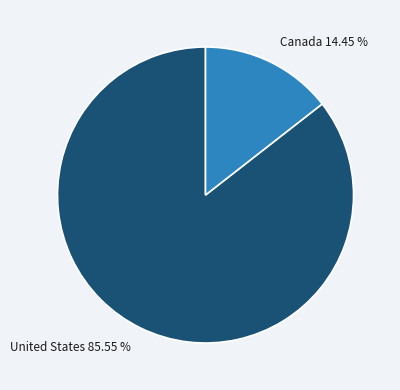

Which has a higher value, Canada or United States?

United States